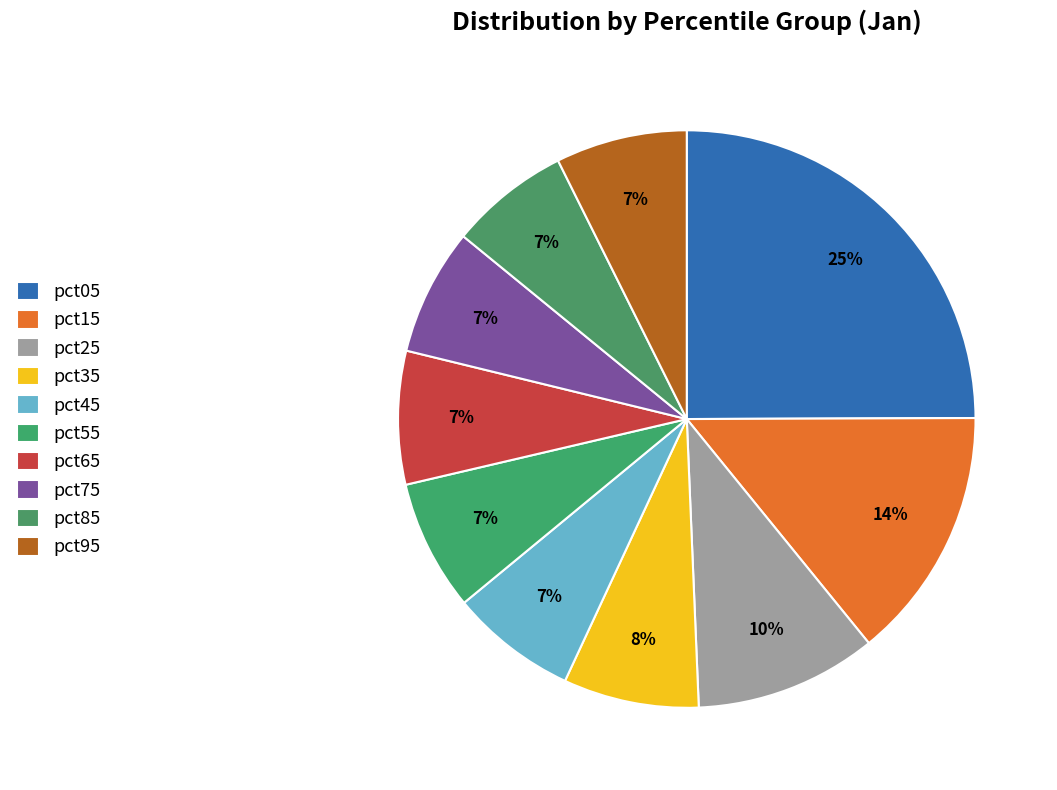

To the nearest percent, what is the average slice percentage?

10%